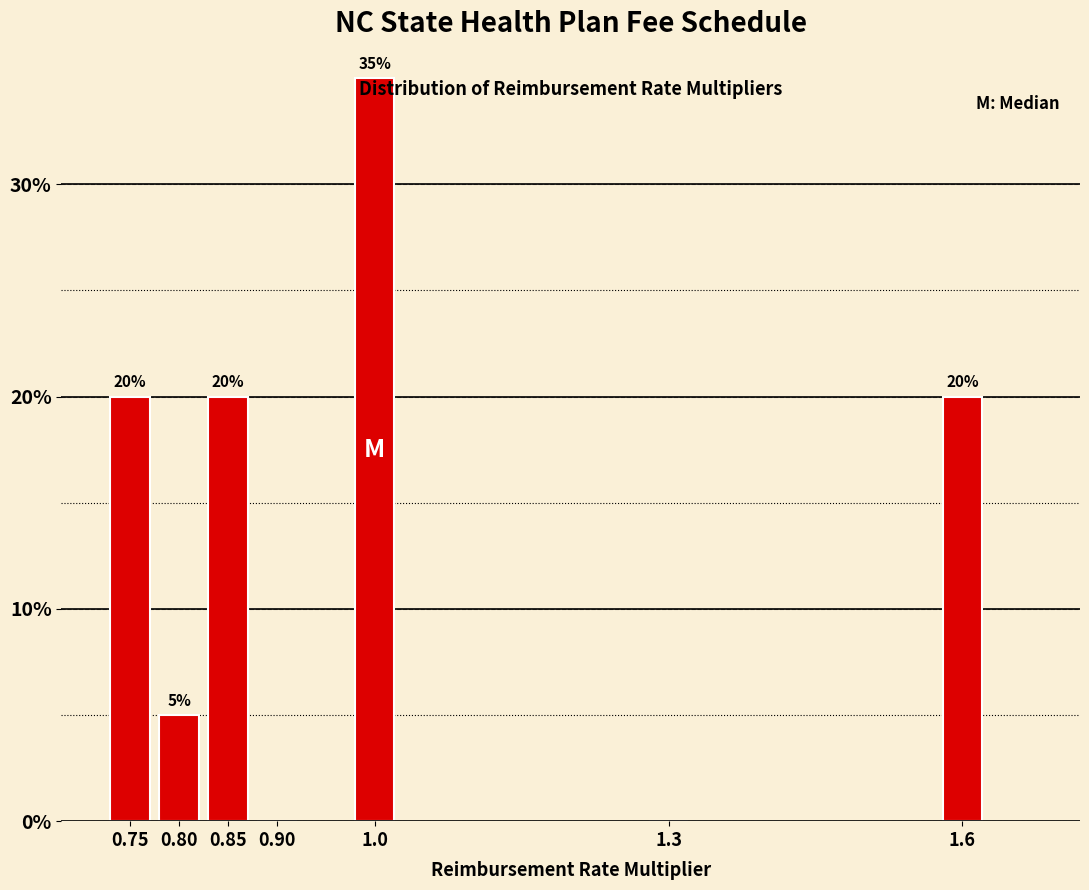

Reading left to right, extract all data points from this chart.

0.75=20	0.80=5	0.85=20	0.90=0	1.0=35	1.3=0	1.6=20